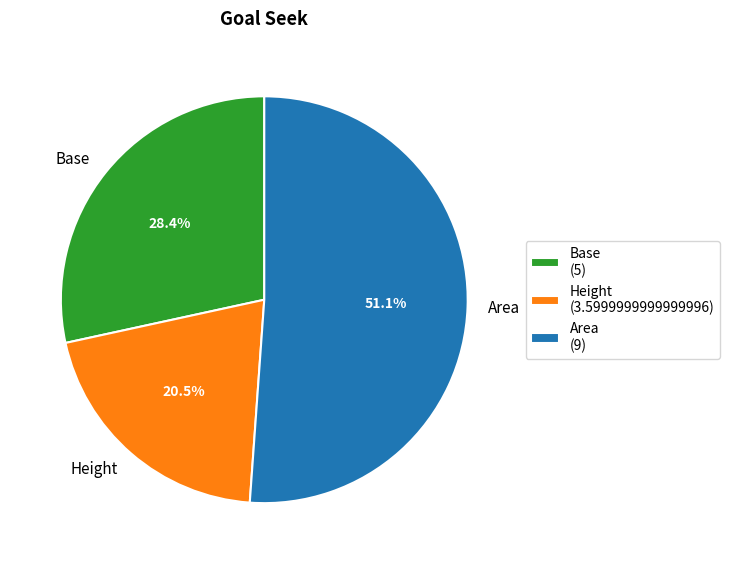

Count the number of slices in the pie.

3